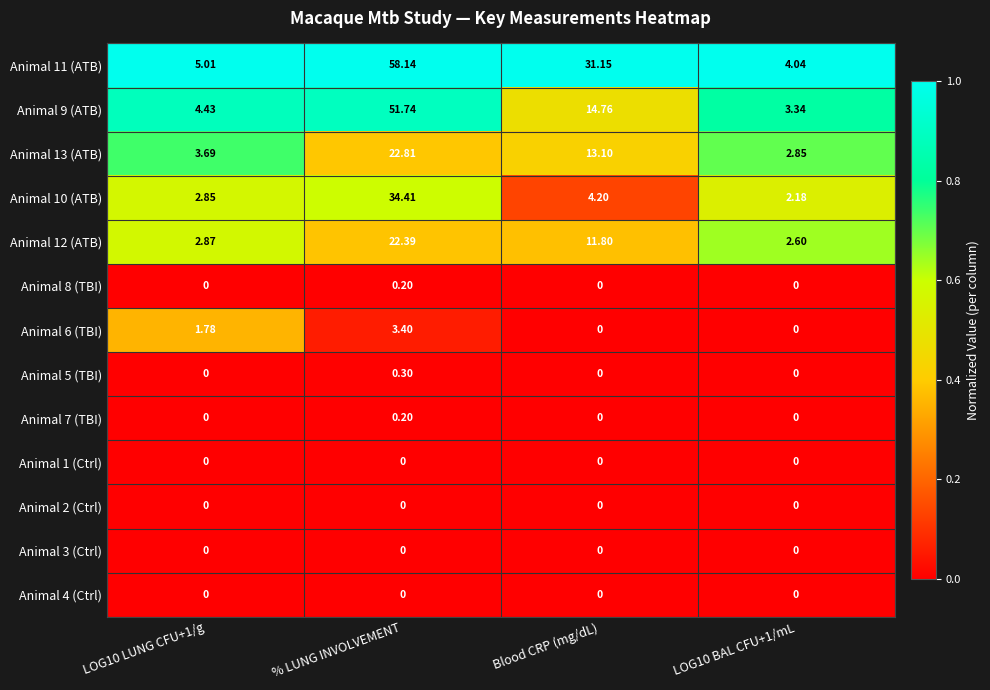

Is the value of Animal 1 (Ctrl) at LOG10 LUNG CFU+1/g greater than the value of Animal 9 (ATB) at % LUNG INVOLVEMENT?

No